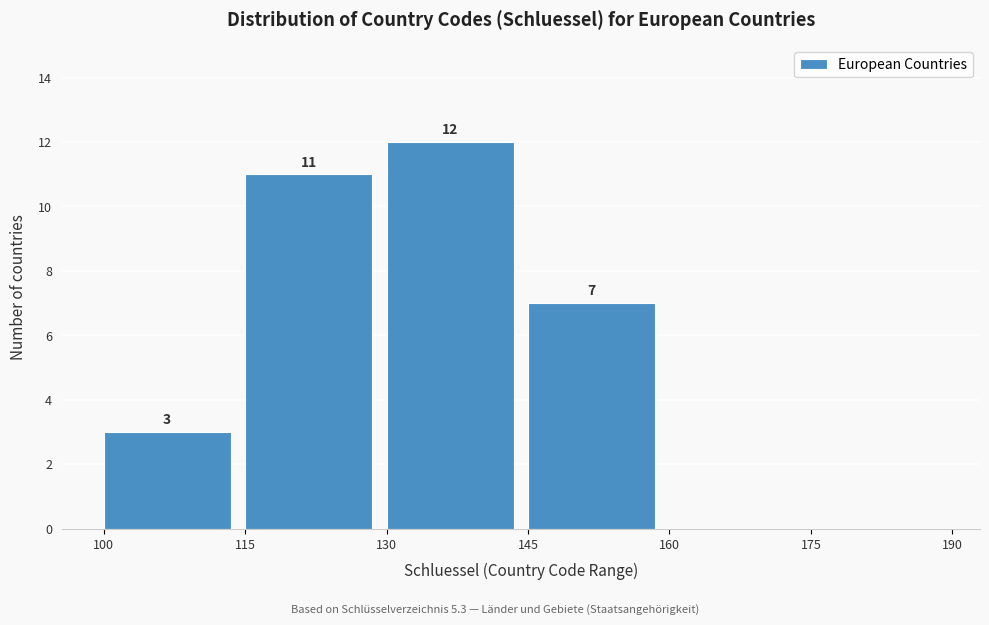

Which range on the x-axis has the tallest bar?

130 to 145